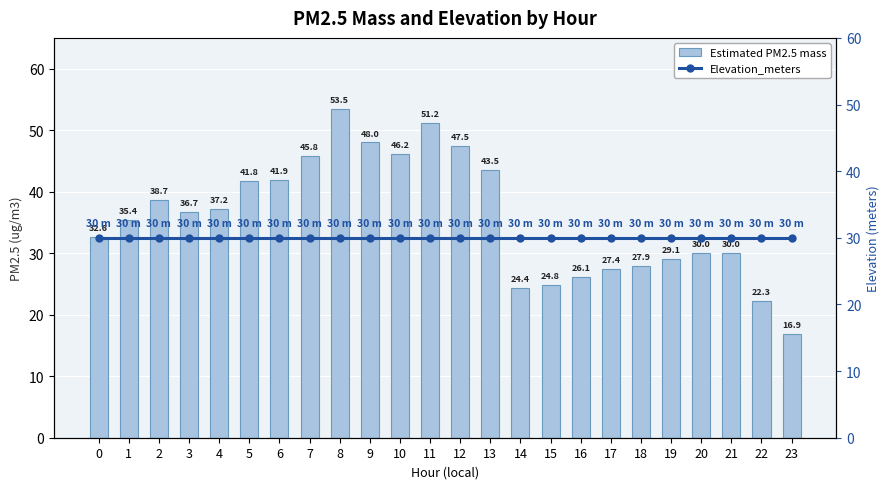

What is the spread (max minus min) of values at 3?

6.7